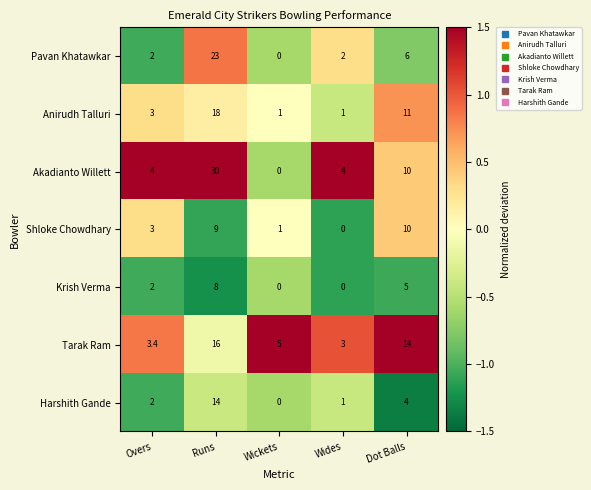

Is it true that Anirudh Talluri equals 4.8 at Overs?

False